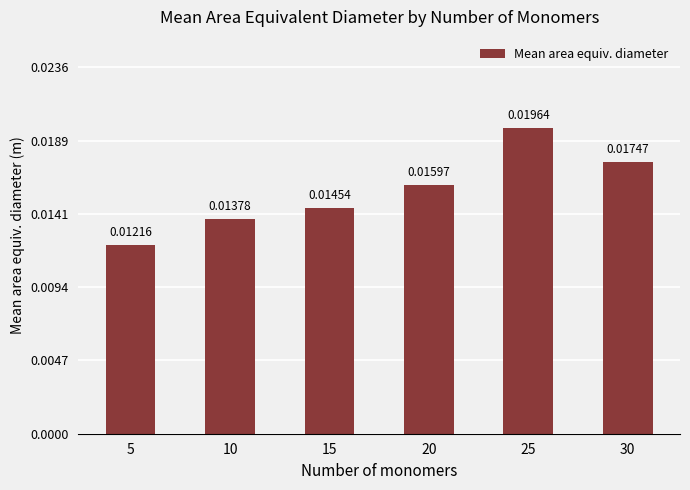

How many bars are there in total?

6